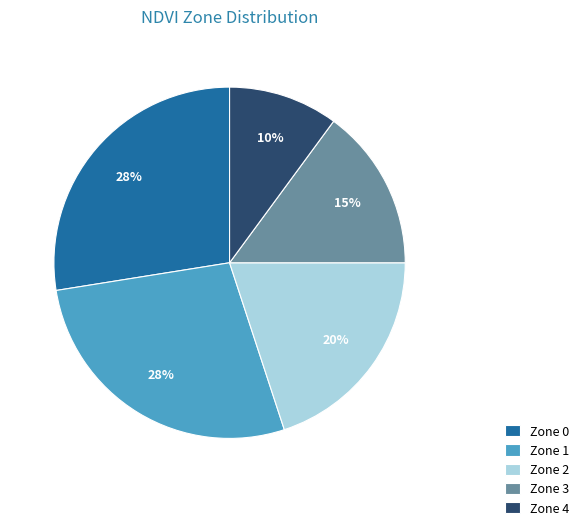

To the nearest percent, what is the average slice percentage?

20%